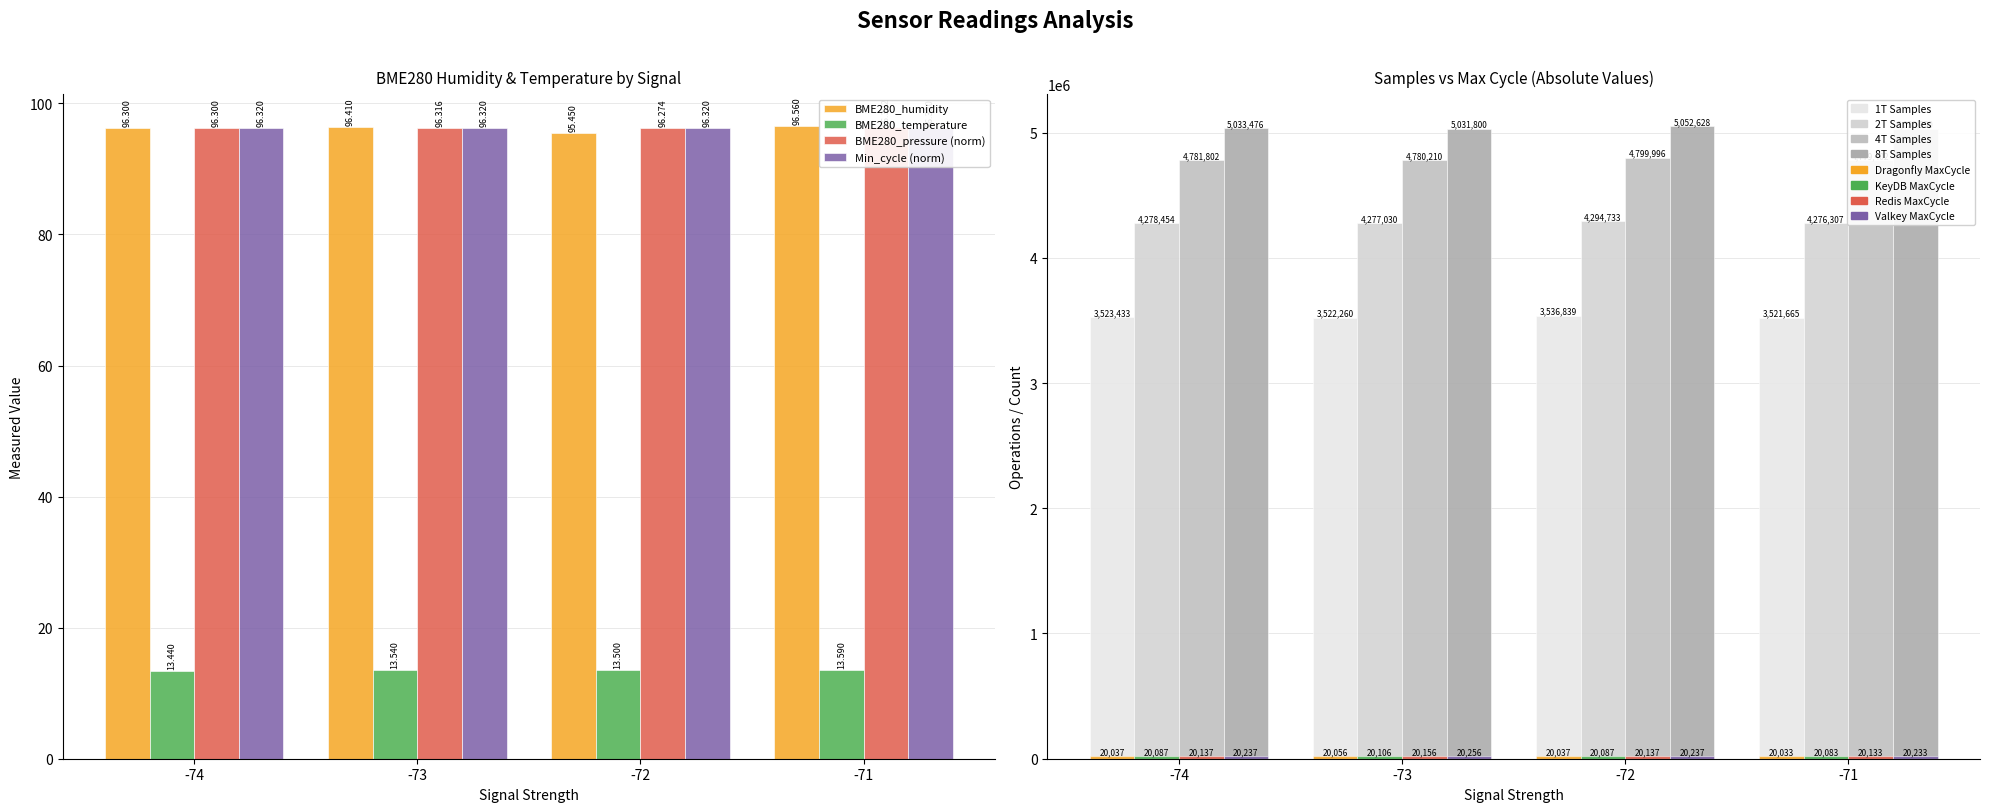

What is the difference between the BME280_humidity values at -73 and -71?

0.2